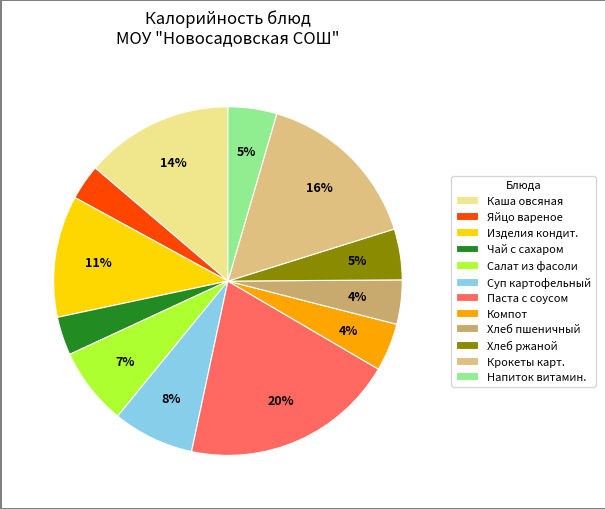

Is there a majority slice in this chart?

No